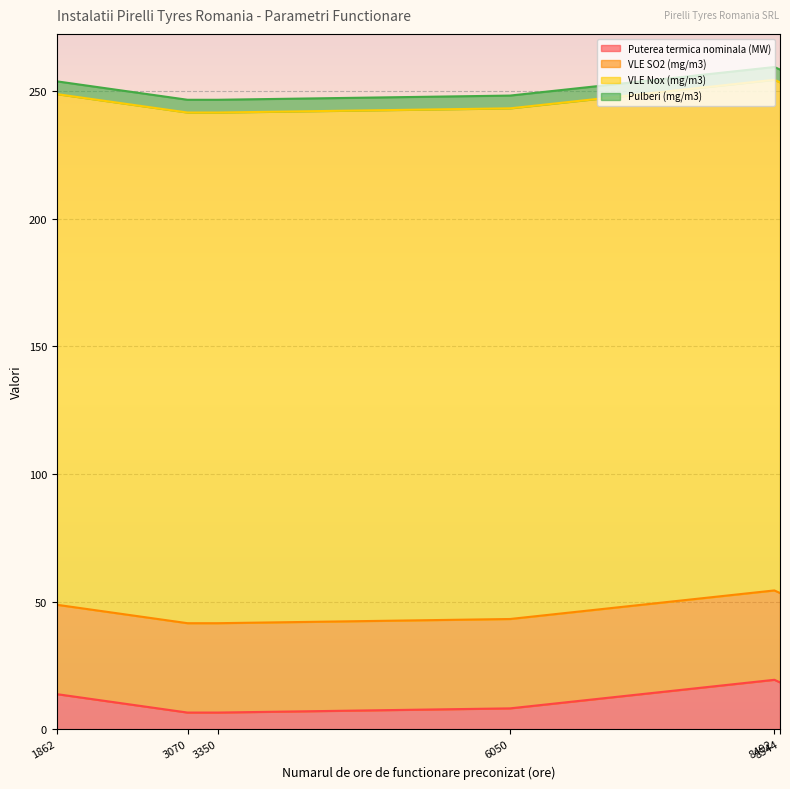

Reading left to right, list all the values displayed in this chart.

Puterea termica nominala (MW): 3070=6.6	3350=6.6	6050=8.2	8492=19.4	8544=18.4	1862=13.8
VLE SO2 (mg/m3): 3070=35.0	3350=35.0	6050=35.0	8492=35.0	8544=35.0	1862=35.0
VLE Nox (mg/m3): 3070=200.0	3350=200.0	6050=200.0	8492=200.0	8544=200.0	1862=200.0
Pulberi (mg/m3): 3070=5.0	3350=5.0	6050=5.0	8492=5.0	8544=5.0	1862=5.0